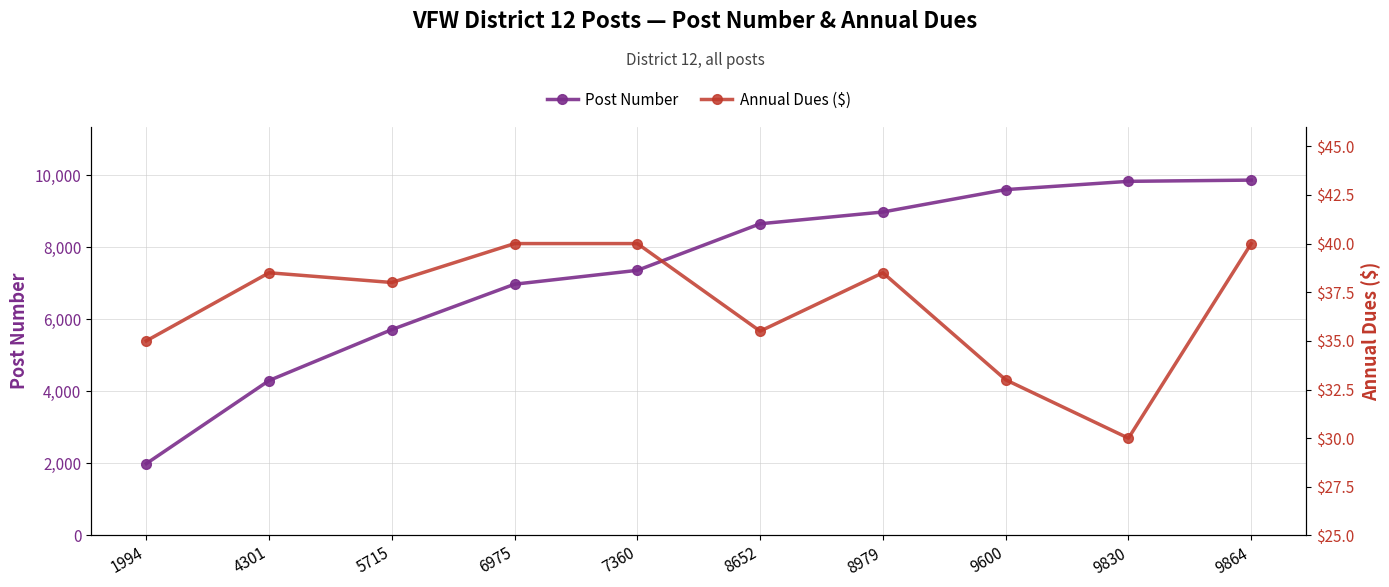

True or false: Post and Annual Dues intersect in this chart.

False